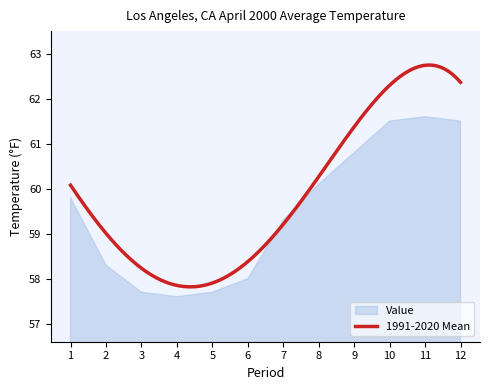

True or false: Value has a value of 57.6 at 4.

True